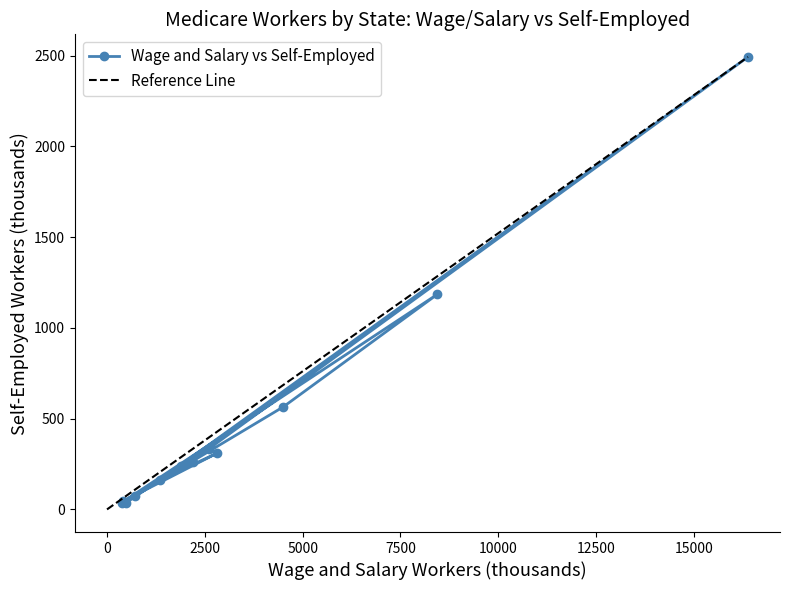

Reading left to right, what are all the values shown in this chart?

Alabama=259.2	Alaska=44.8	Arizona=310.1	Arkansas=162.8	California=2492.7	Colorado=334.1	Connecticut=239.6	Delaware=34.7	District of Columbia=37.4	Florida=1184.2	Georgia=564.7	Hawaii=74.6